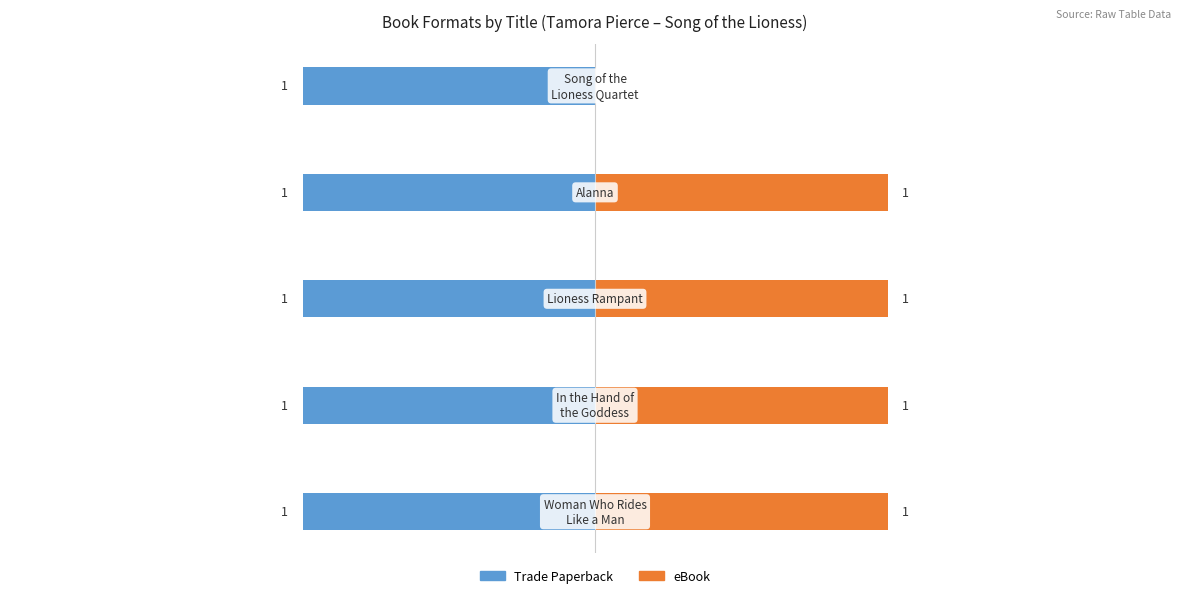

What position from the left is −1.0?

3